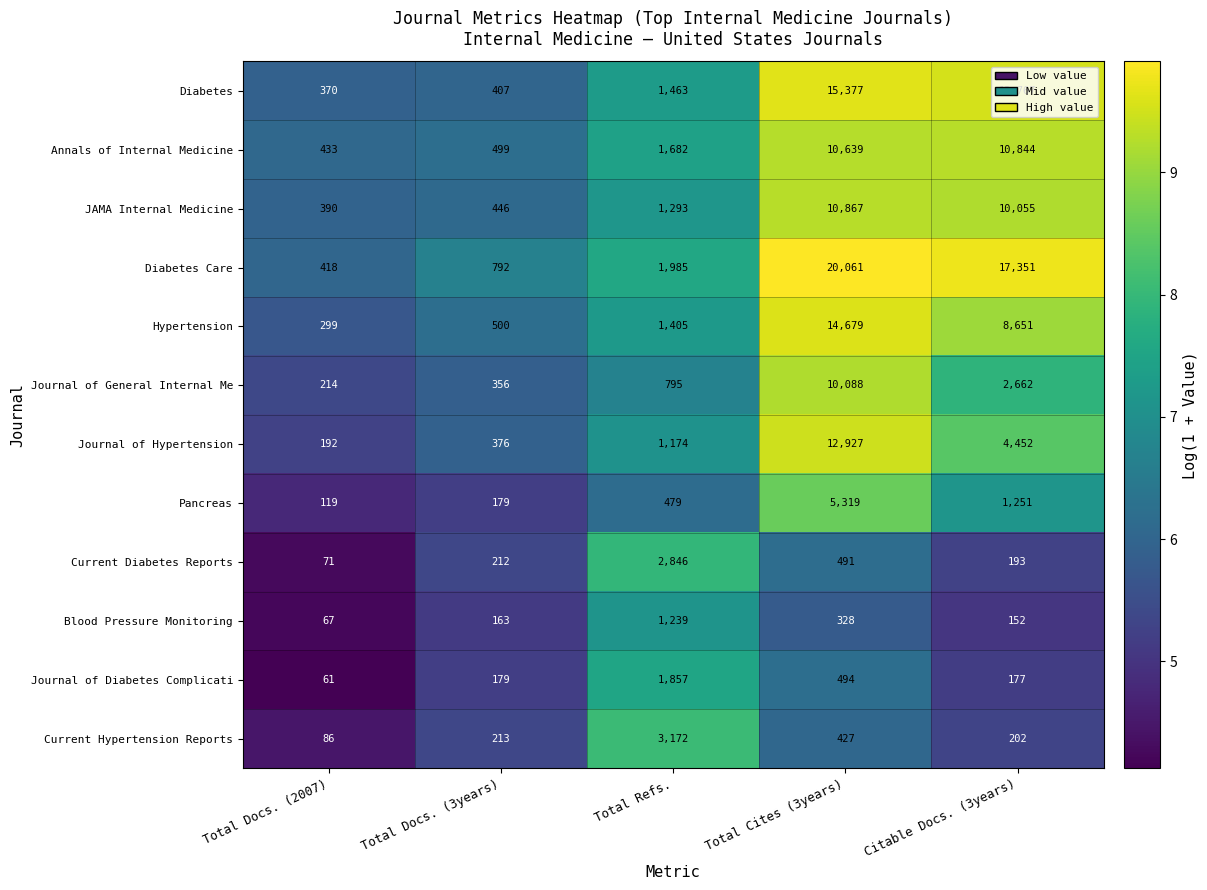

Which label corresponds to the largest value in the chart?

Total Cites (3years)